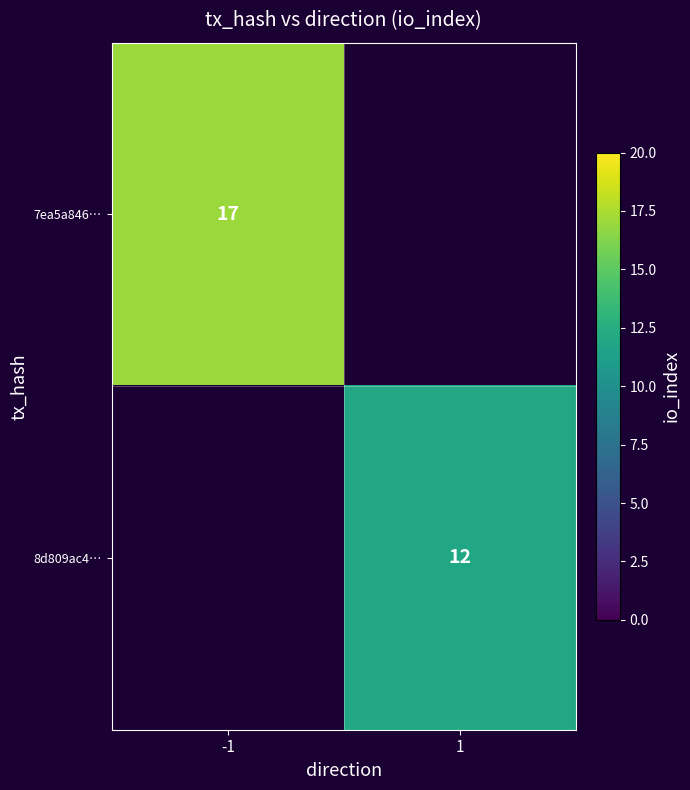

The value of 7ea5a846… at -1 is 17. True or false?

True